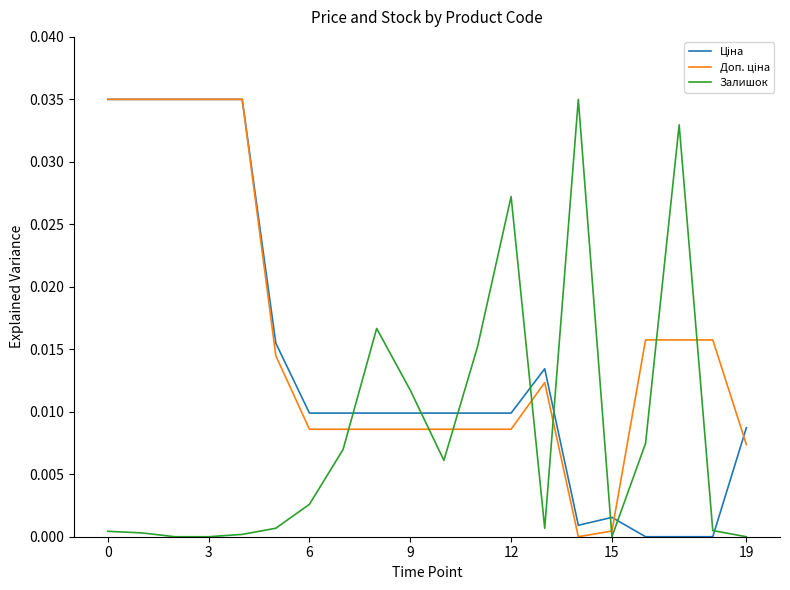

Does the chart display data point markers on the line(s)?

No